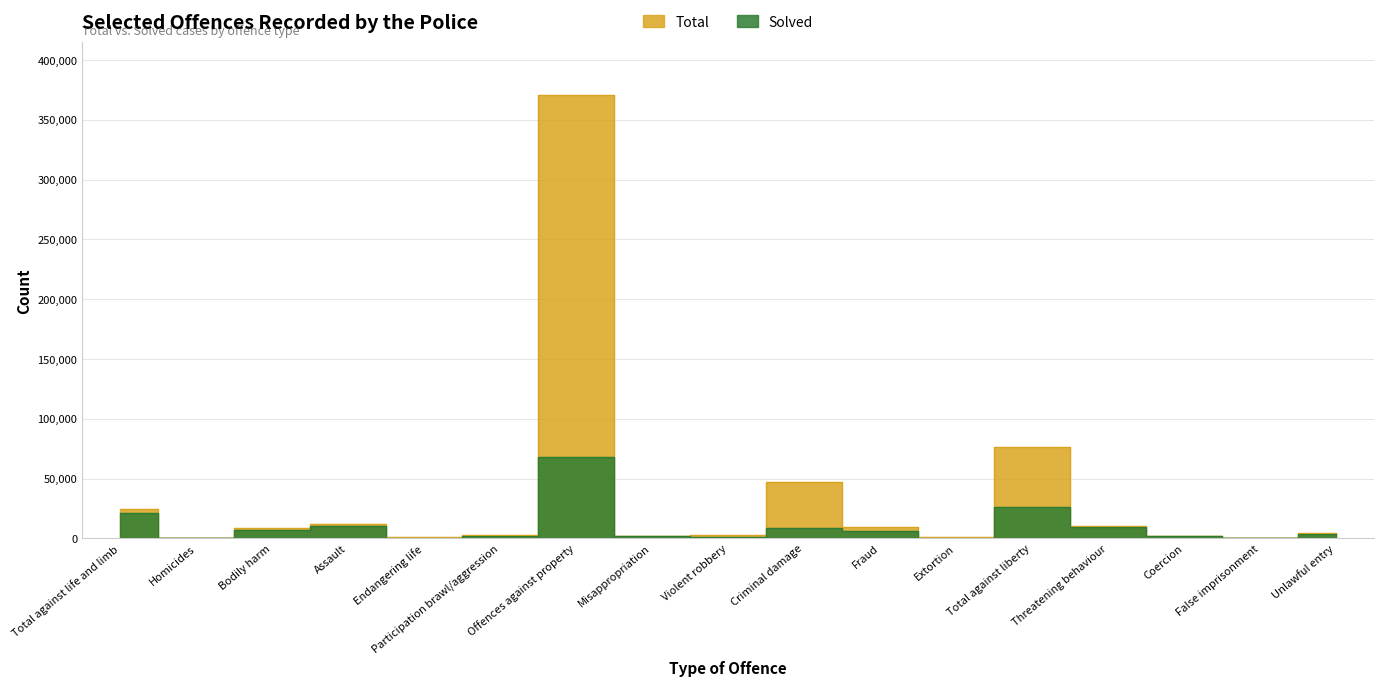

Which series changed the most between Total against liberty and False imprisonment?

Total